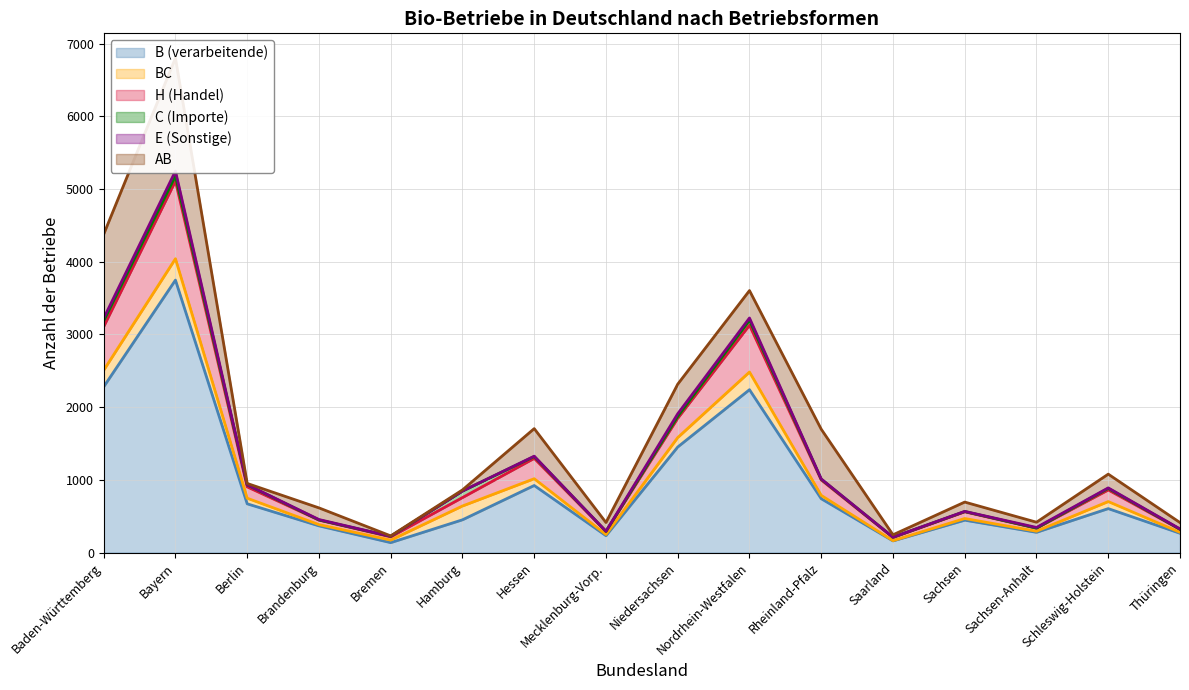

How many lines are shown in the chart?

6